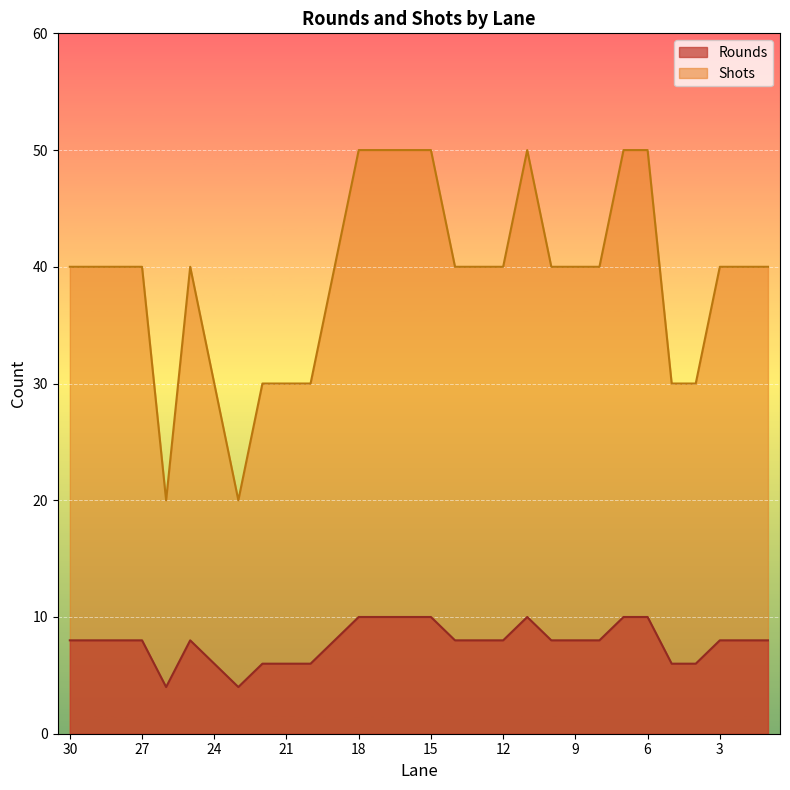

What is the difference between the maximum and minimum values in the Rounds series?

6